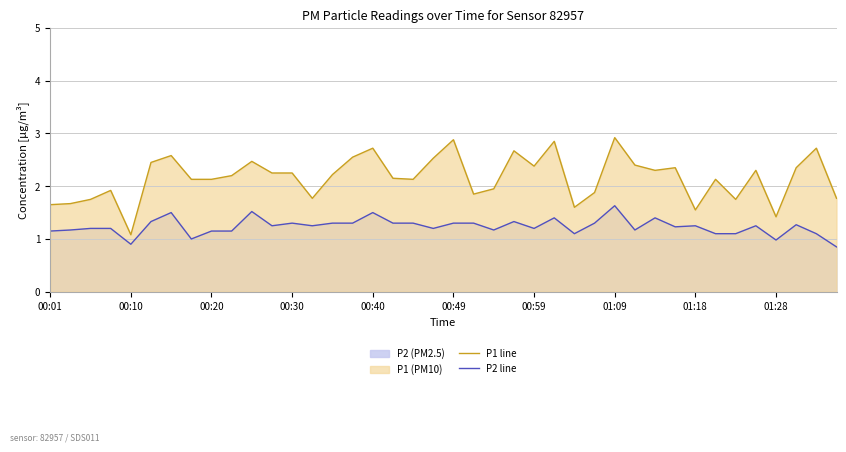

At which category is the sum across all series the highest?

01:09